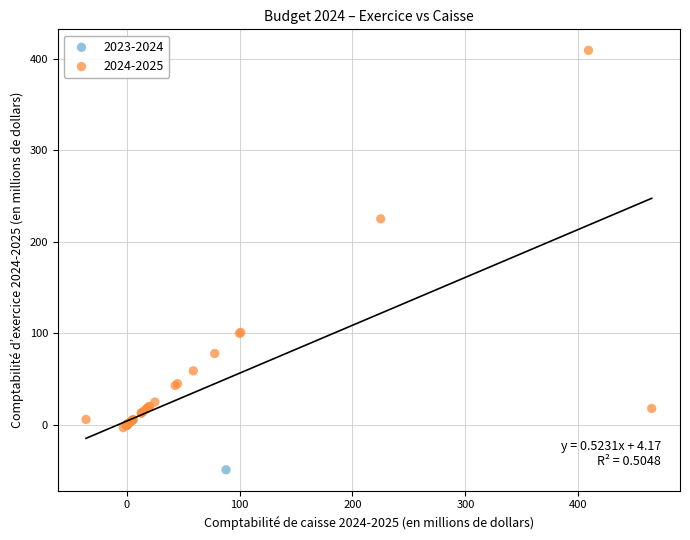

Which series reaches the maximum Y coordinate?

2024-2025